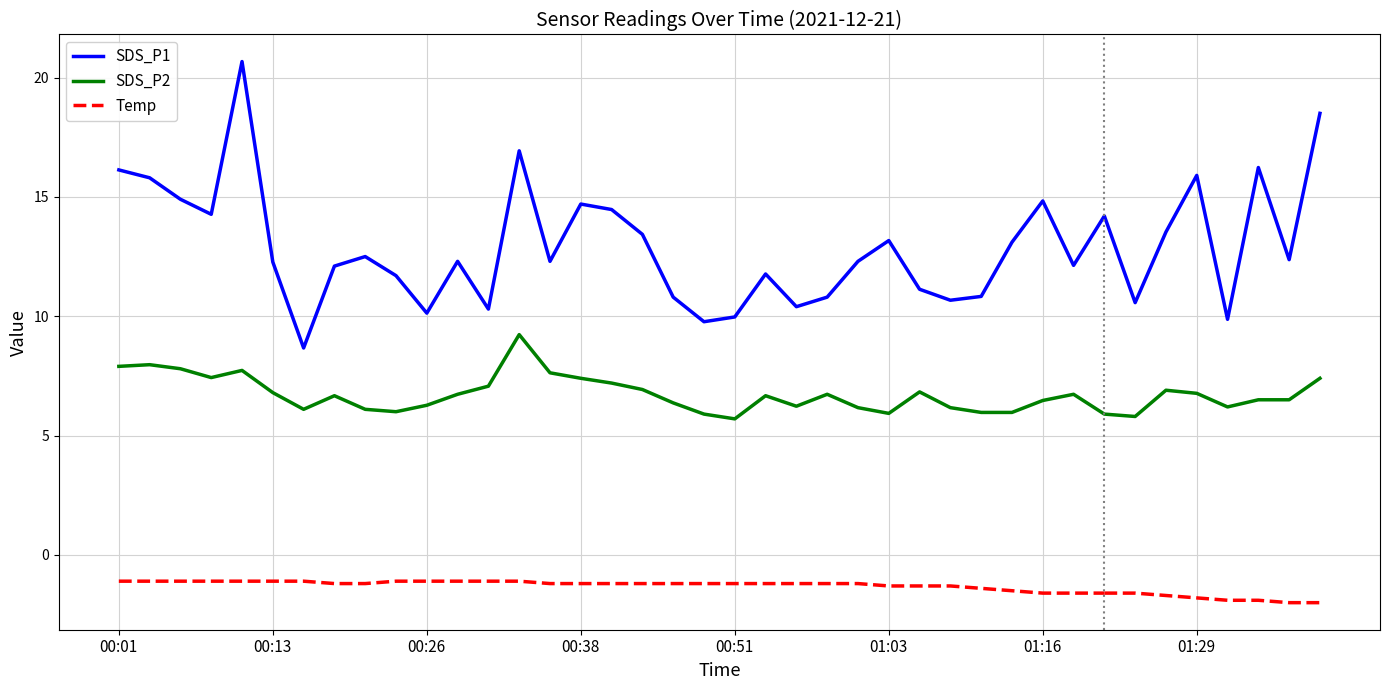

Which has a higher value, 00:33 or 00:01?

00:33